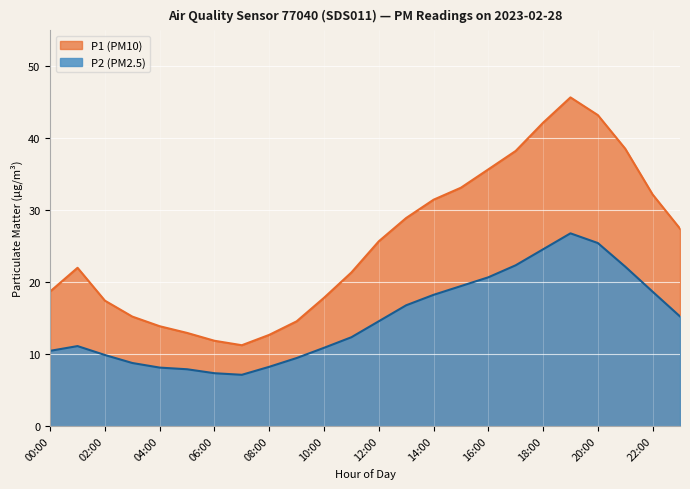

What is the difference between the maximum and minimum values in the P2 series?

19.7